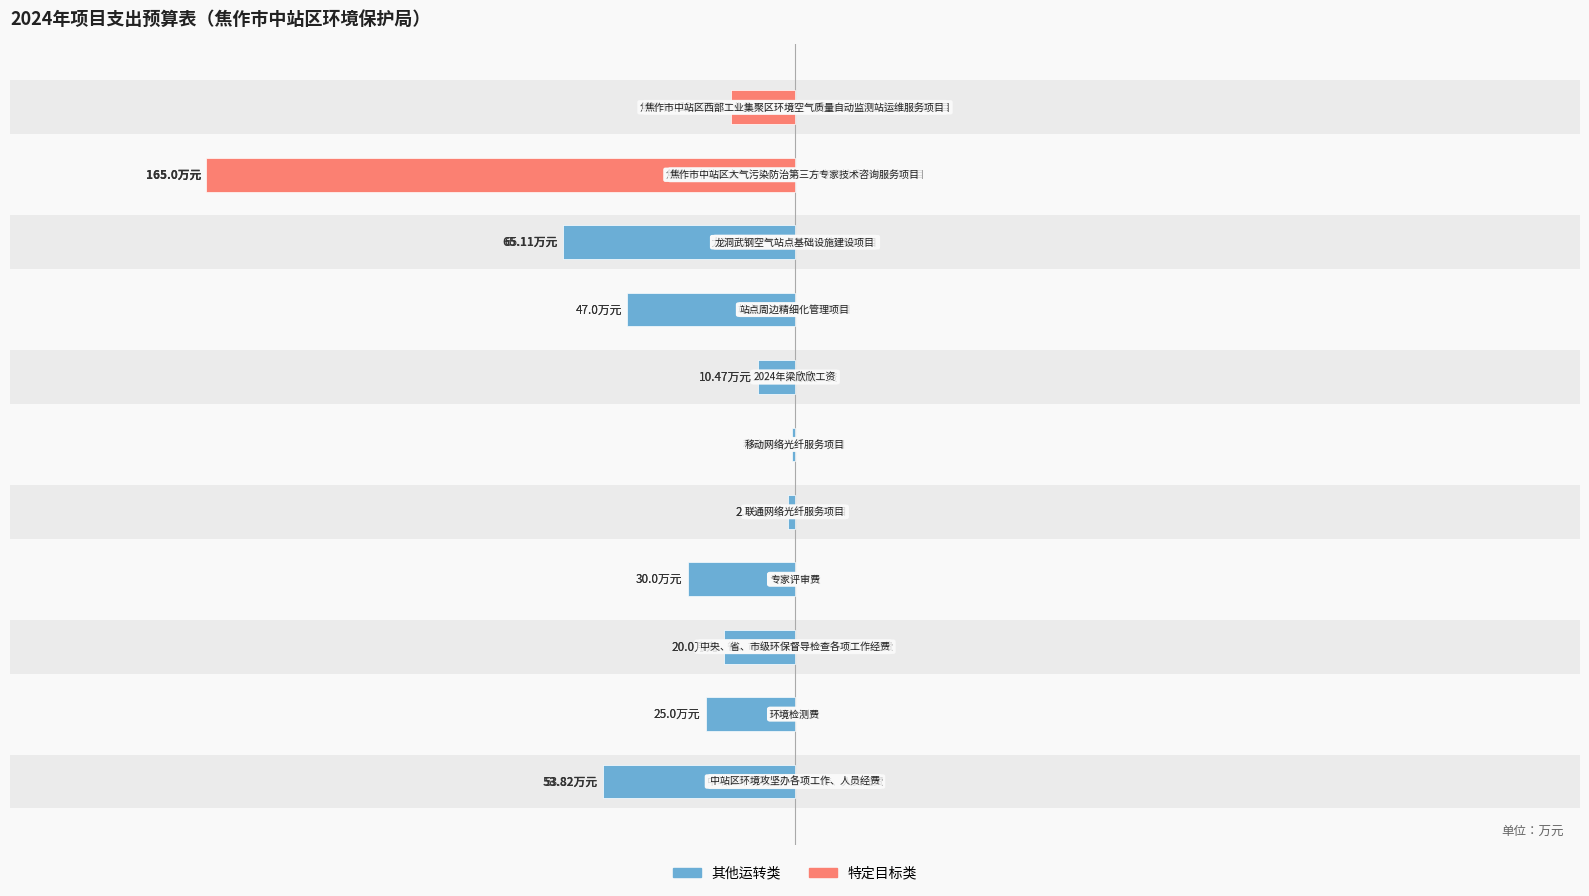

What is the approximate value at 中站区环境攻坚办各项工作、人员经费?

-53.8